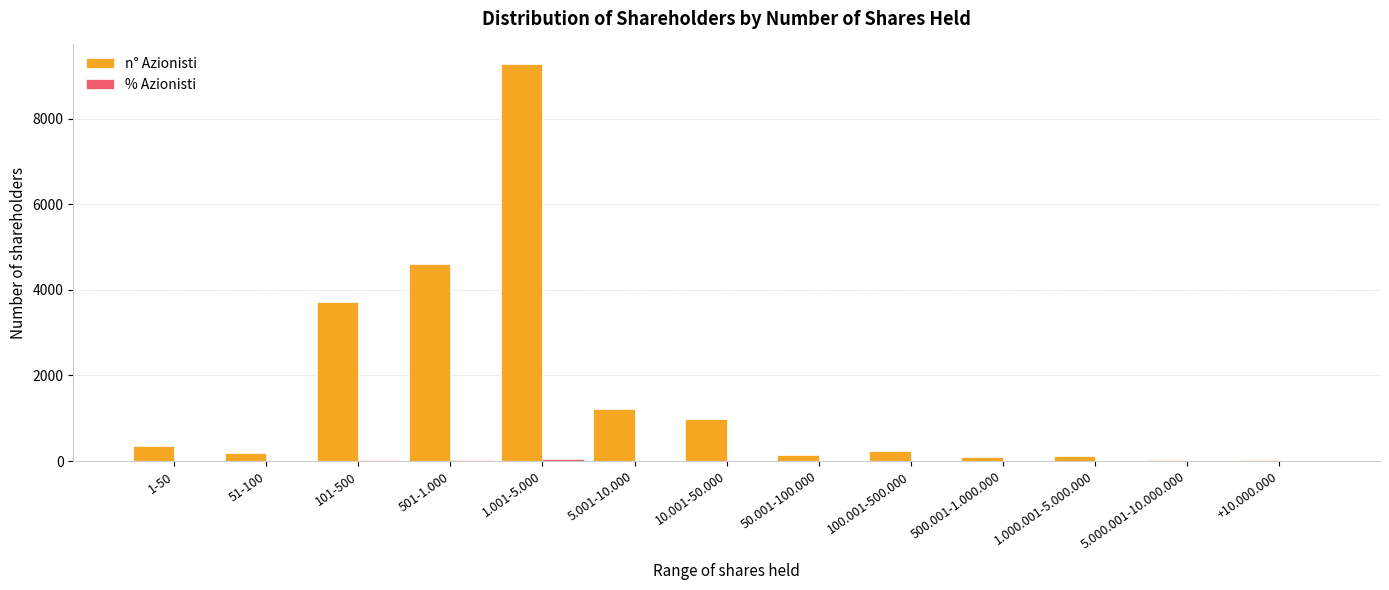

What is the maximum value shown in the chart?

9268.0